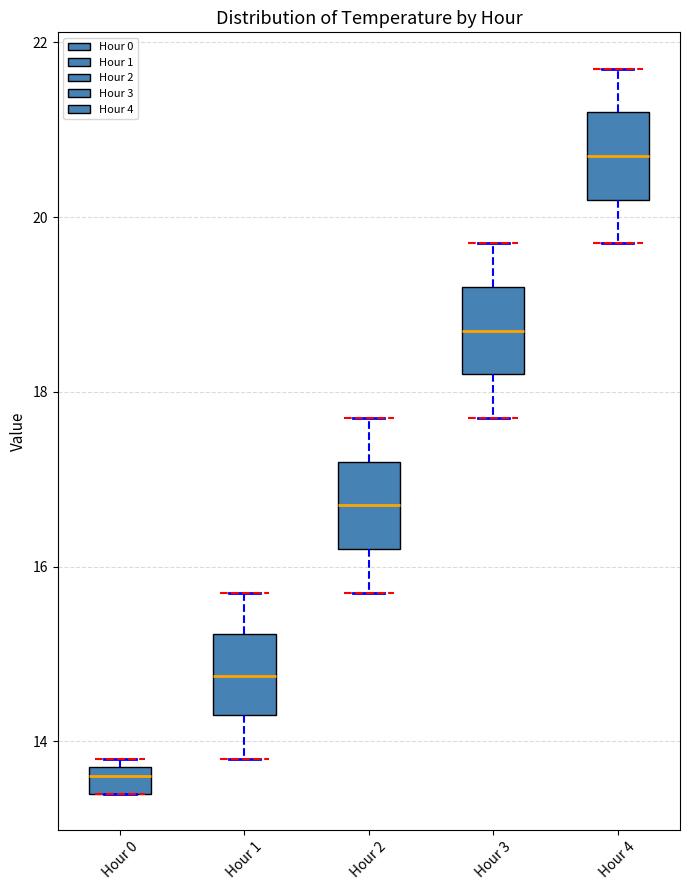

Where does the median line of the box for Hour 0 sit on the y-axis? The values are not printed on the chart, so give them approximately, as read against the axis.

13.6